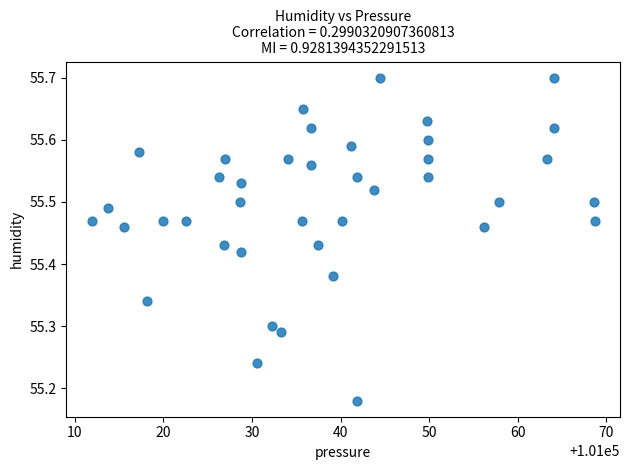

What is the range of X values (max minus min)?

56.8